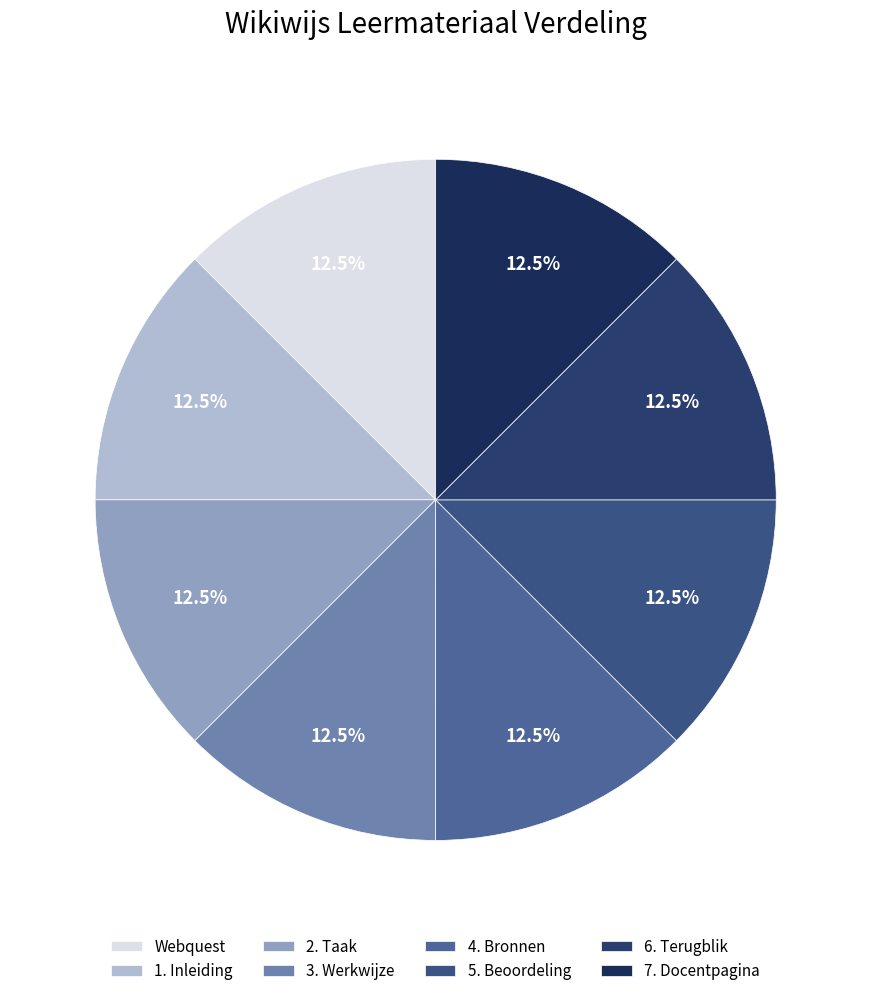

Approximately how many times larger is the value at 2. Taak compared to Webquest?

1.0